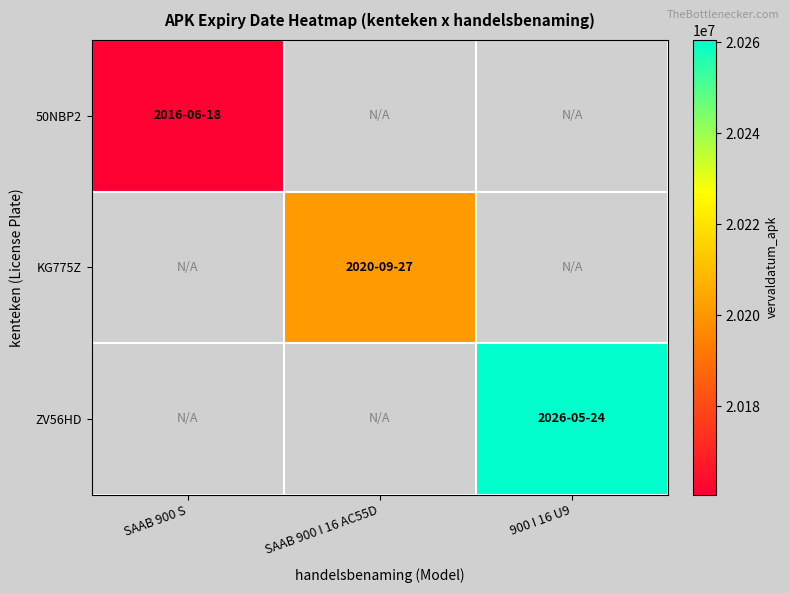

Rank the categories by 50NBP2 value from highest to lowest.

SAAB 900 S, SAAB 900 I 16 AC55D, 900 I 16 U9